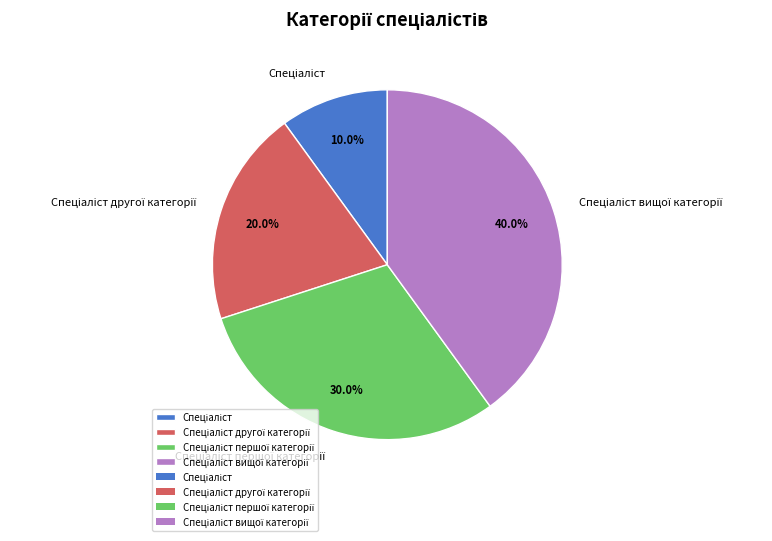

Is there any slice that represents more than half of the pie?

No